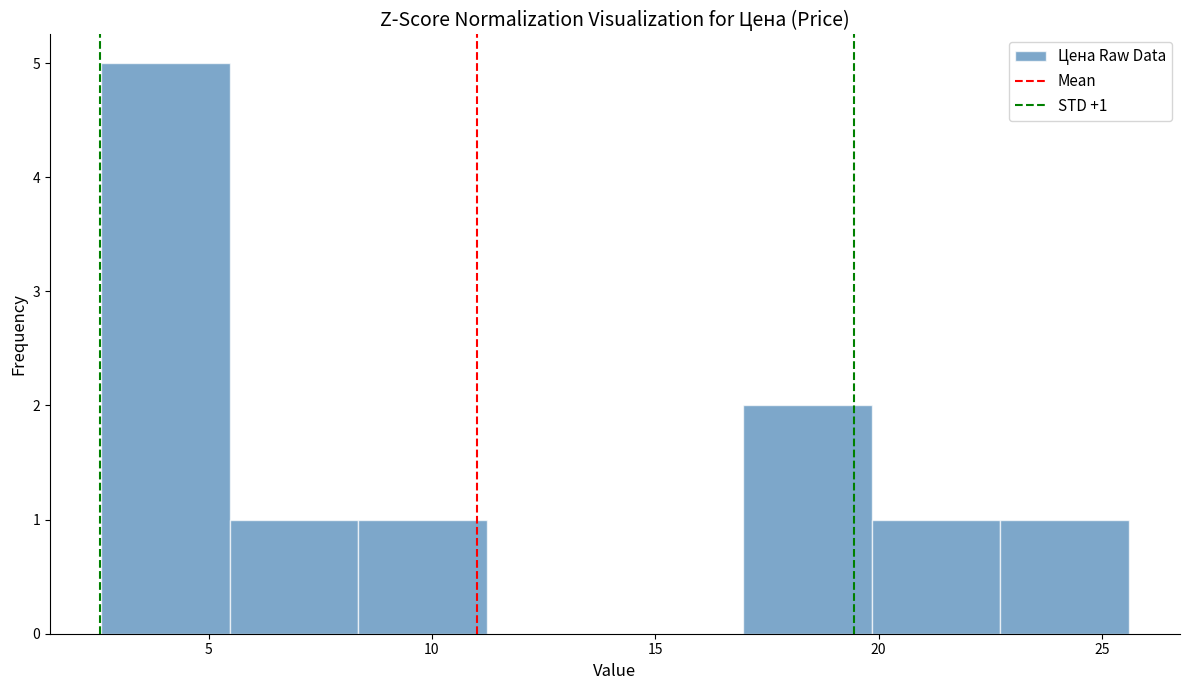

Over which range of the x-axis is the bar tallest?

2.5 to 5.5